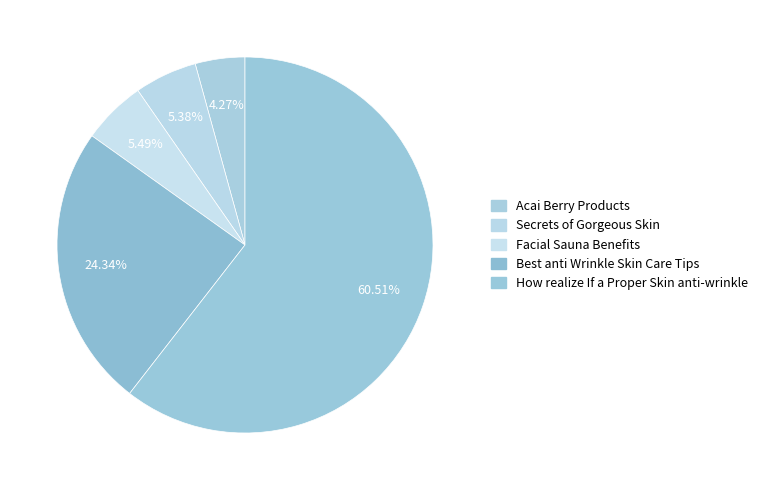

What percentage is the Secrets of Gorgeous Skin slice, to the nearest percent?

5%